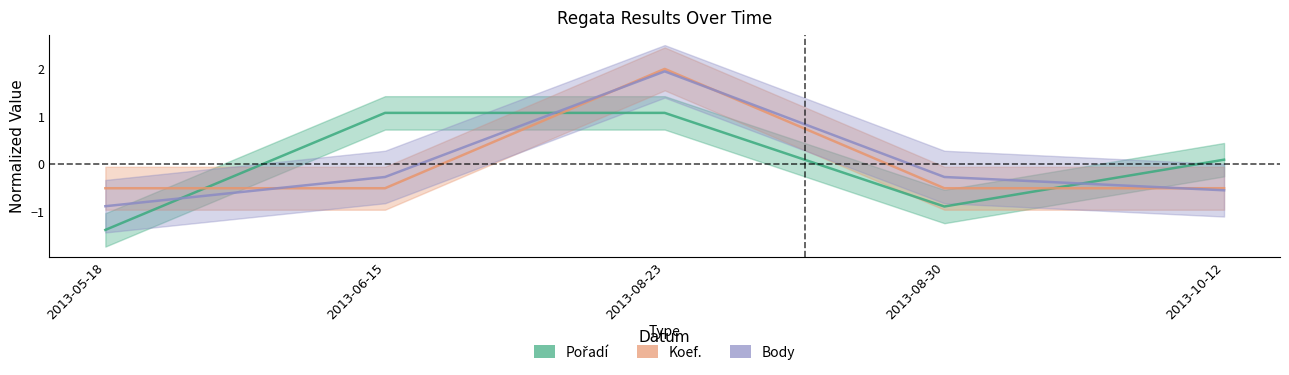

At which label does Koef. reach its peak?

2013-08-23